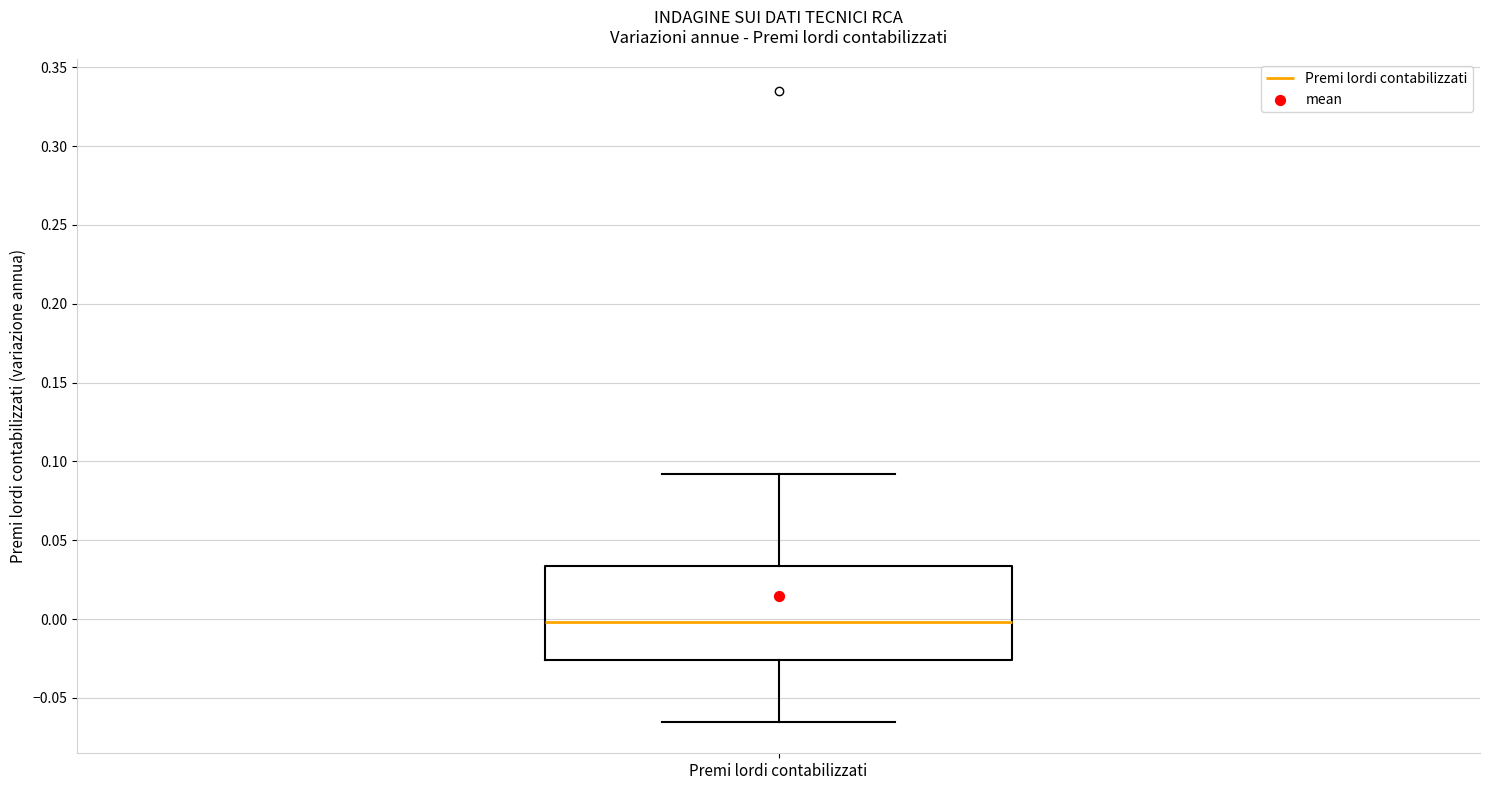

Where is the upper edge of the box for Premi lordi contabilizzati on the y-axis? The values are not printed on the chart, so give them approximately, as read against the axis.

0.035